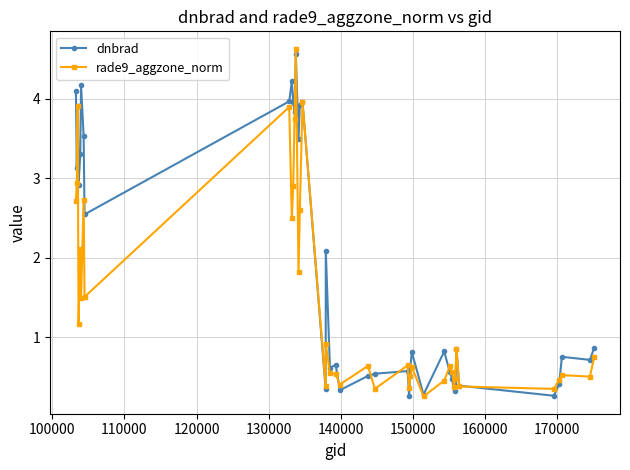

Which series has the widest spread of values?

rade9_aggzone_norm